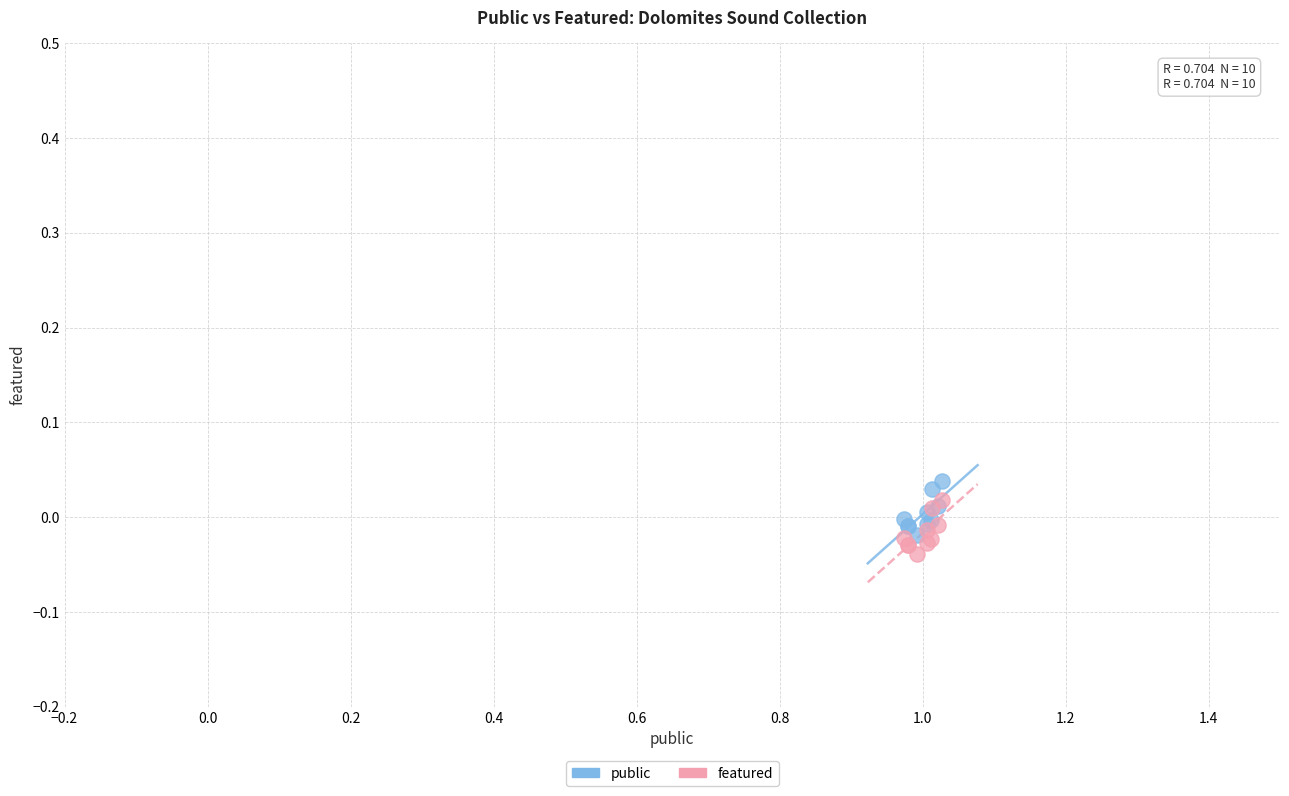

Which series contains the lowest Y value?

featured